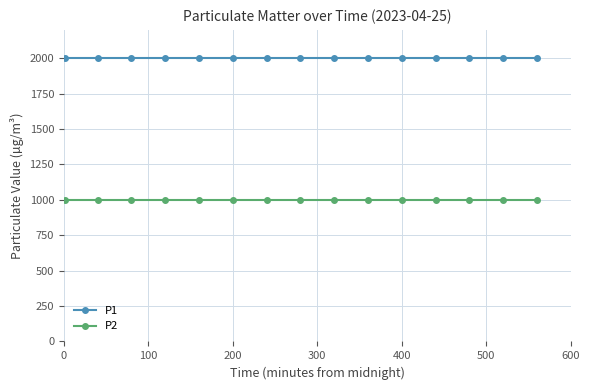

List the series in order of their peak value, highest first.

P1, P2